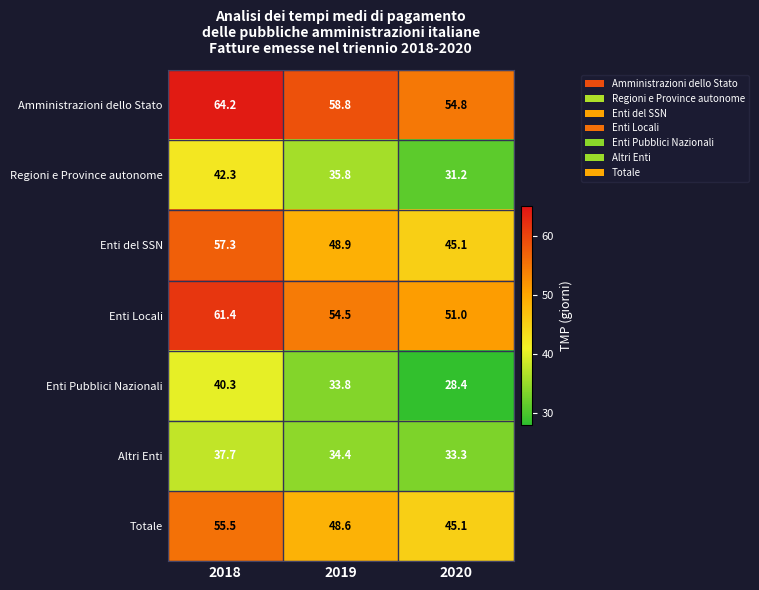

How many series are shown in this chart?

7